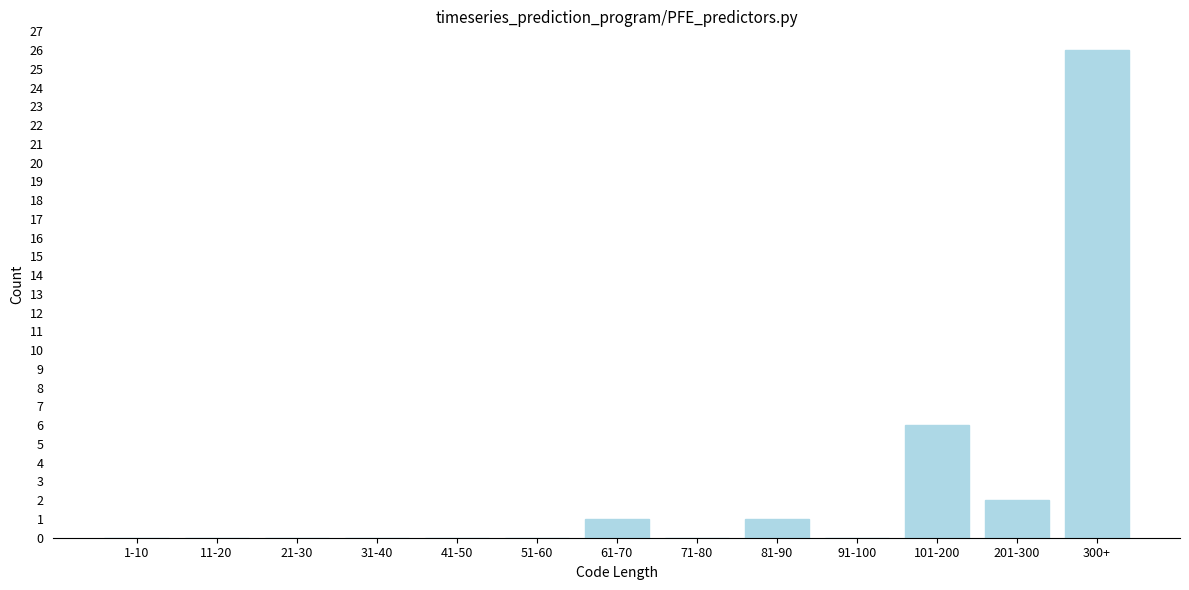

Reading right to left, extract all data points from this chart.

300+=26	201-300=2	101-200=6	91-100=0	81-90=1	71-80=0	61-70=1	51-60=0	41-50=0	31-40=0	21-30=0	11-20=0	1-10=0